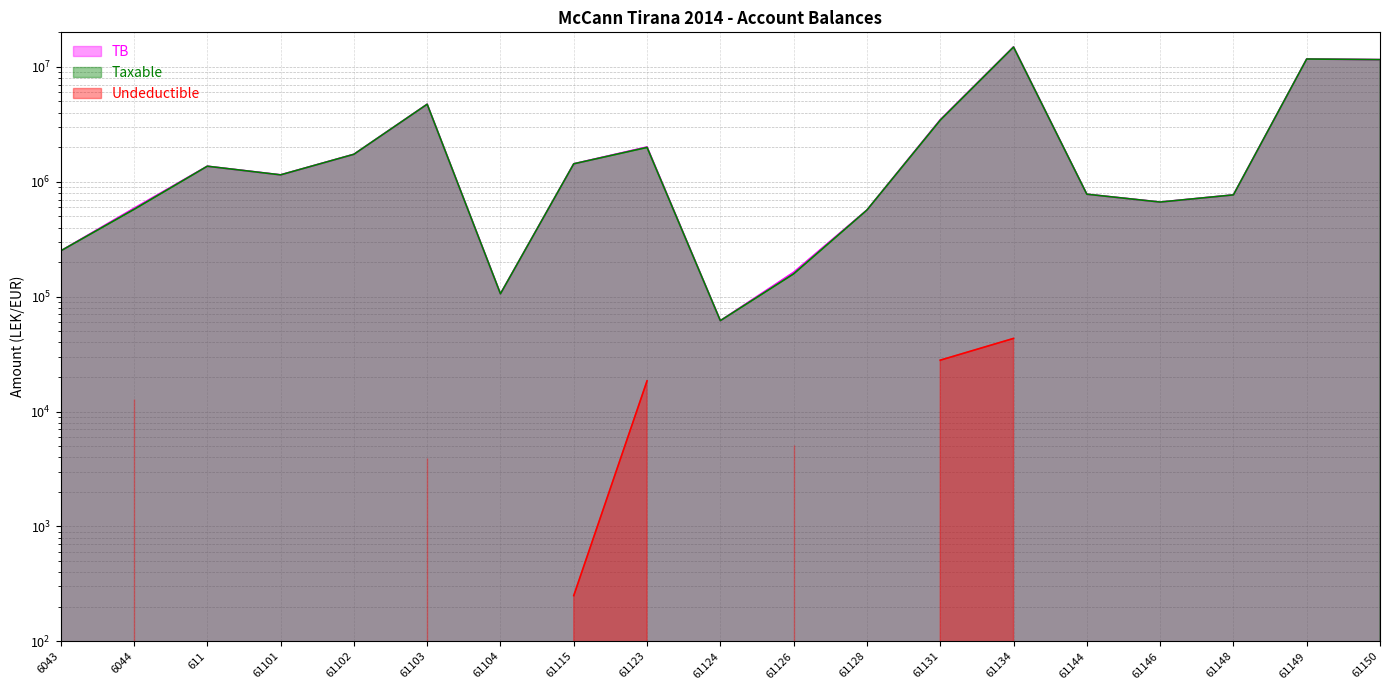

What is the greatest value displayed?

14931158.8